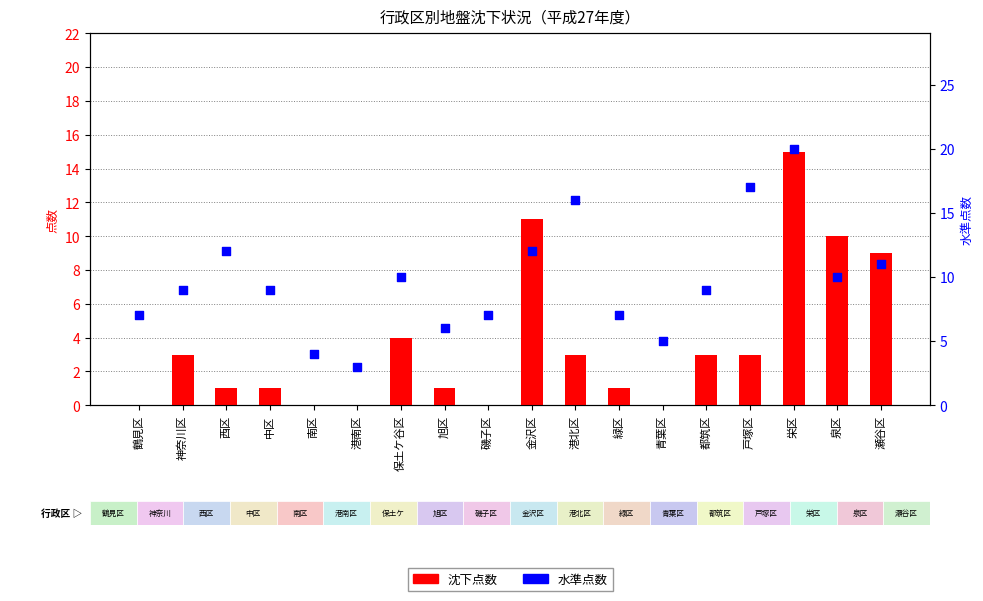

What is the total value across all series at 南区?

4